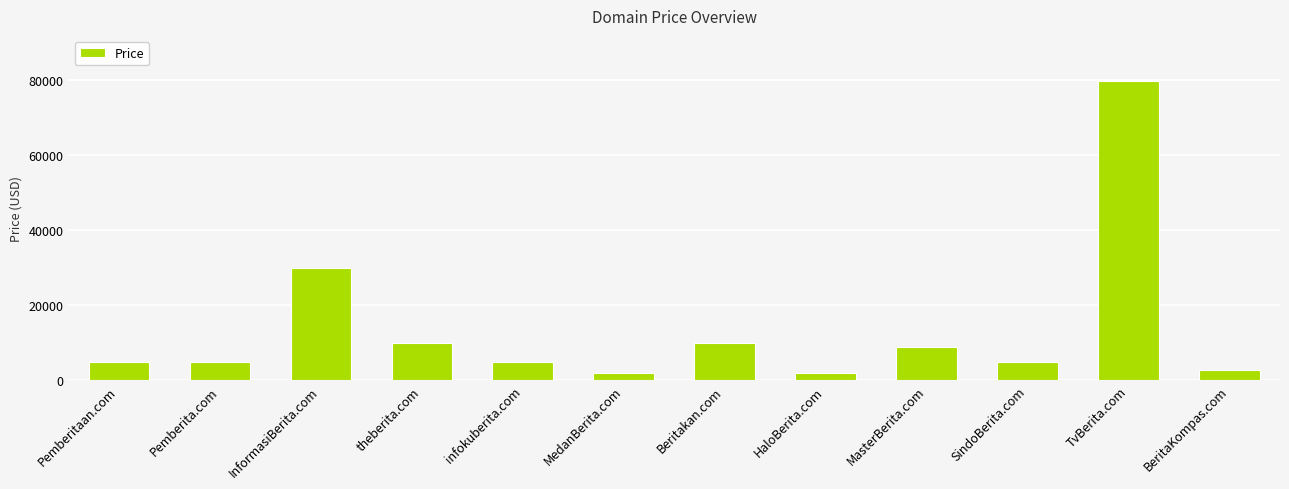

What is the change in value from InformasiBerita.com to infokuberita.com?

-25000